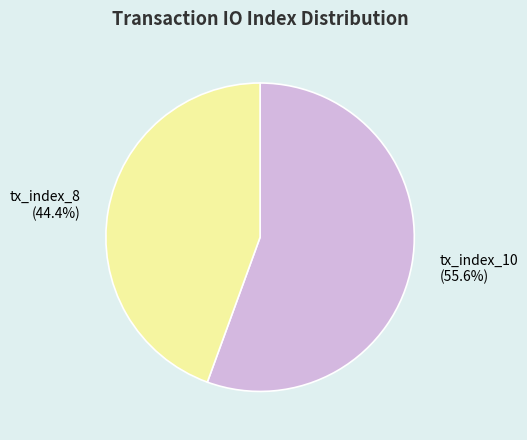

Approximately how many times larger is the value at tx_index_8 (44.4%) compared to tx_index_10 (55.6%)?

0.8